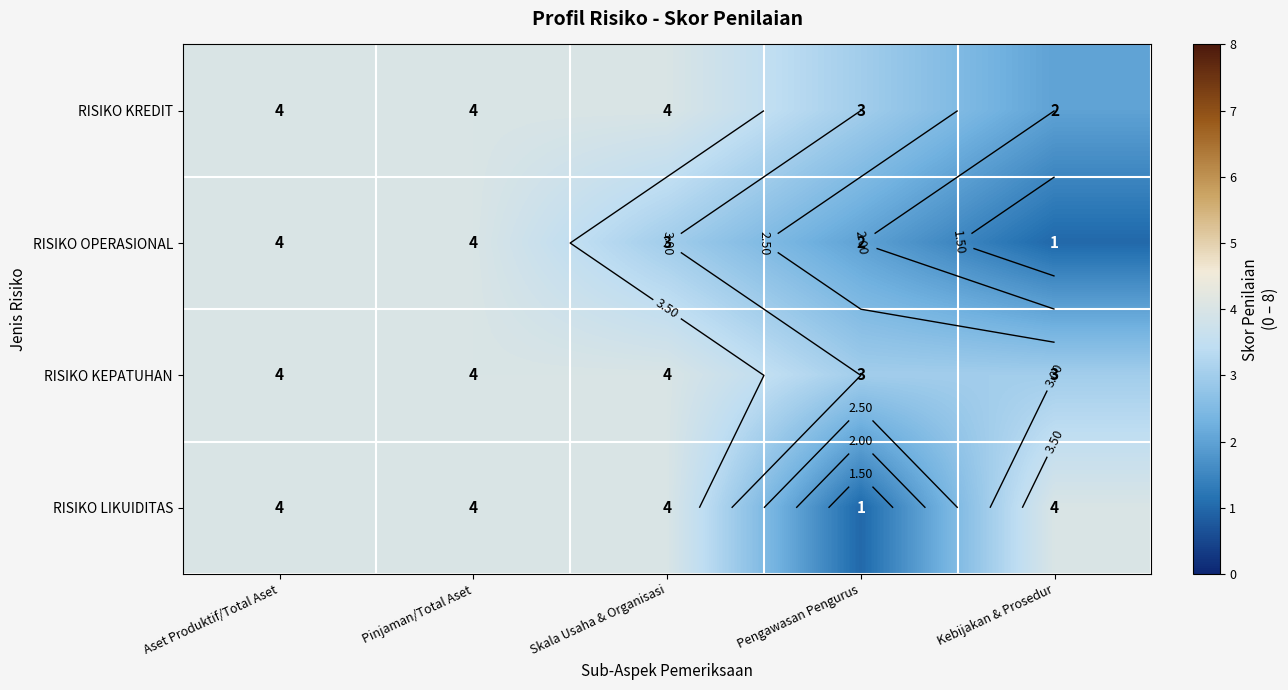

What is the sum of the RISIKO OPERASIONAL values at Skala Usaha & Organisasi and Pinjaman/Total Aset?

7